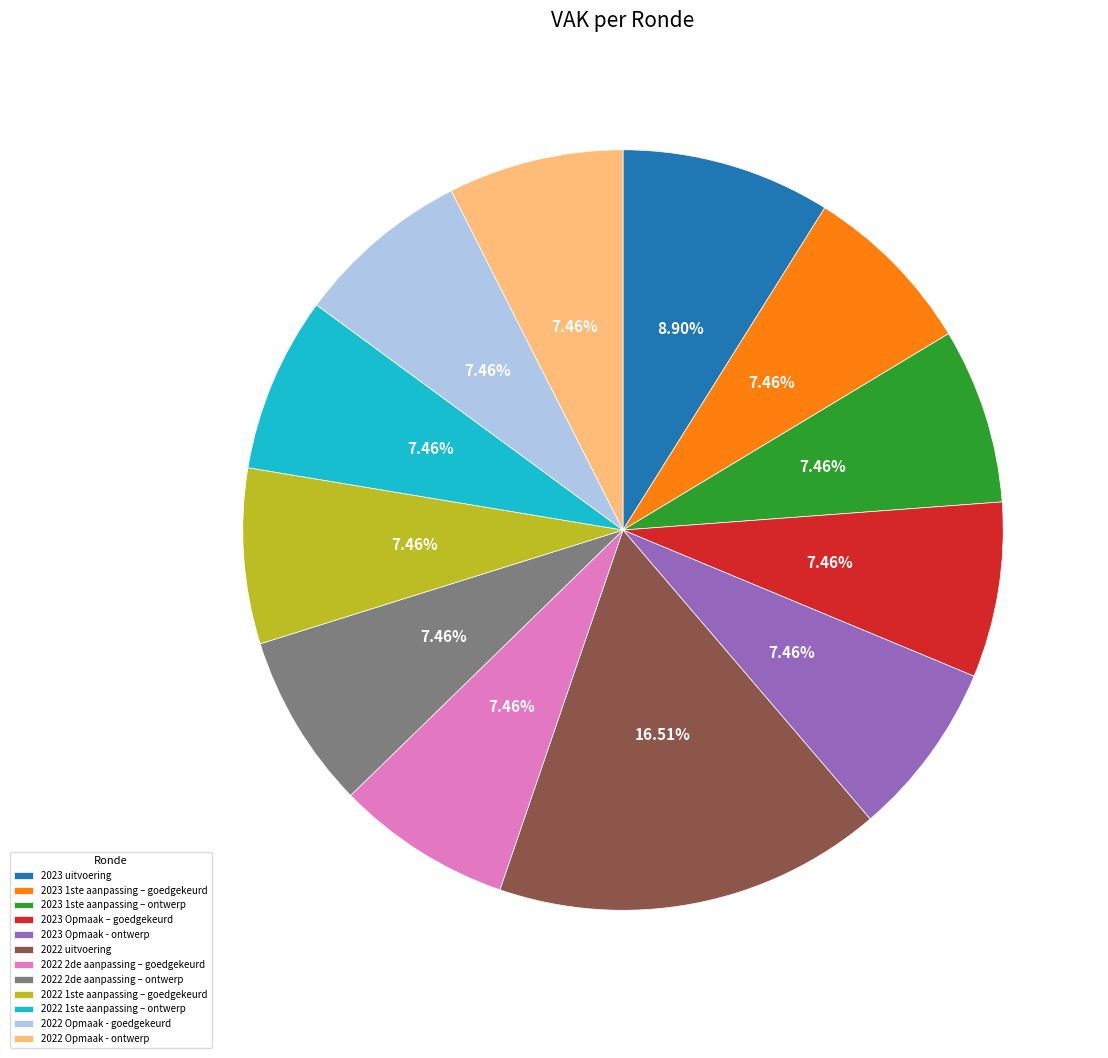

Is there any slice that represents more than half of the pie?

No